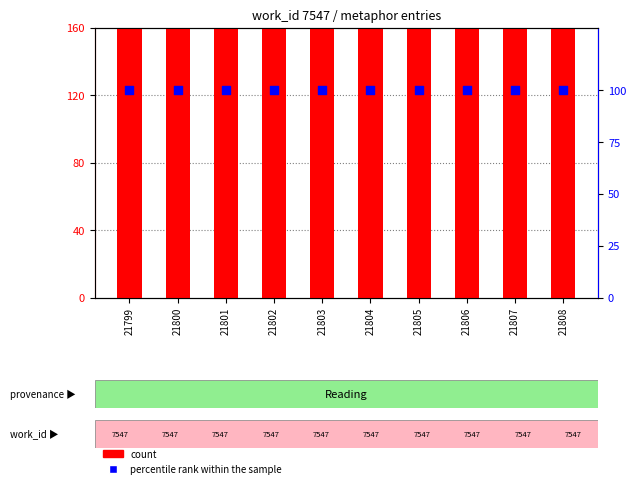

At which category is the sum across all series the highest?

21808